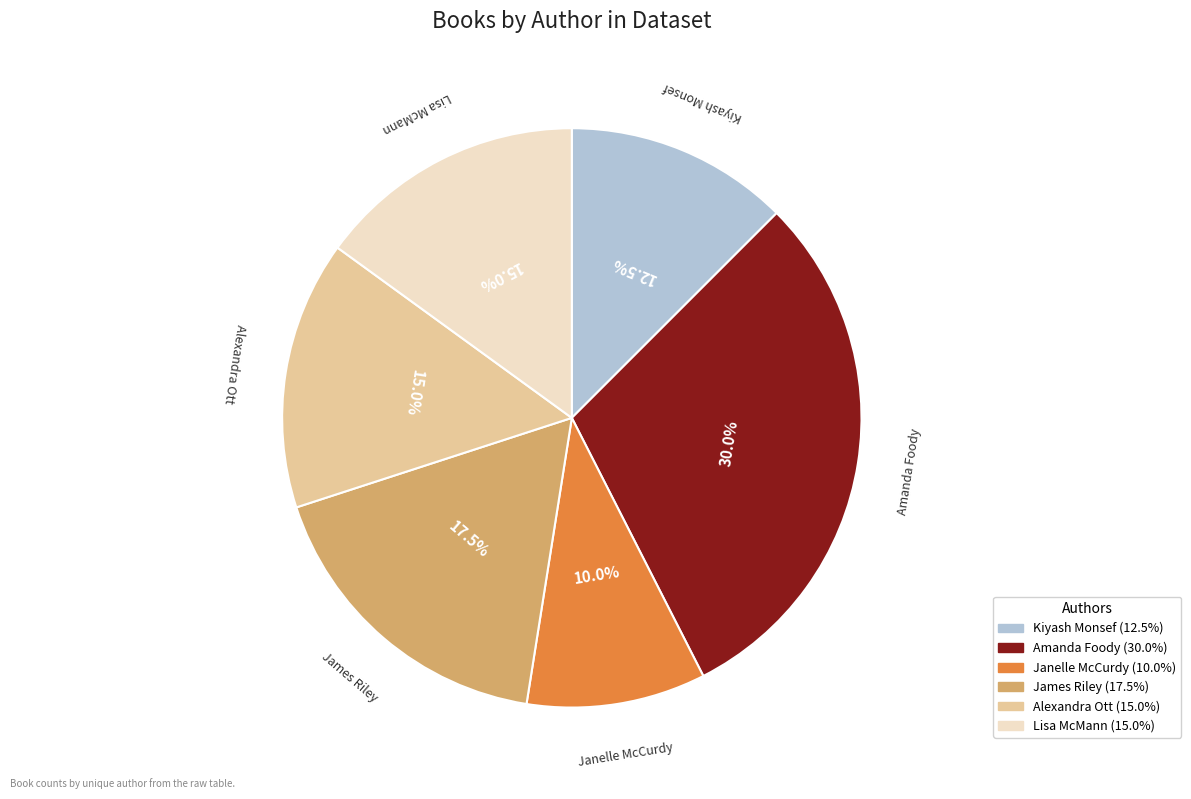

Is there any slice that represents more than half of the pie?

No